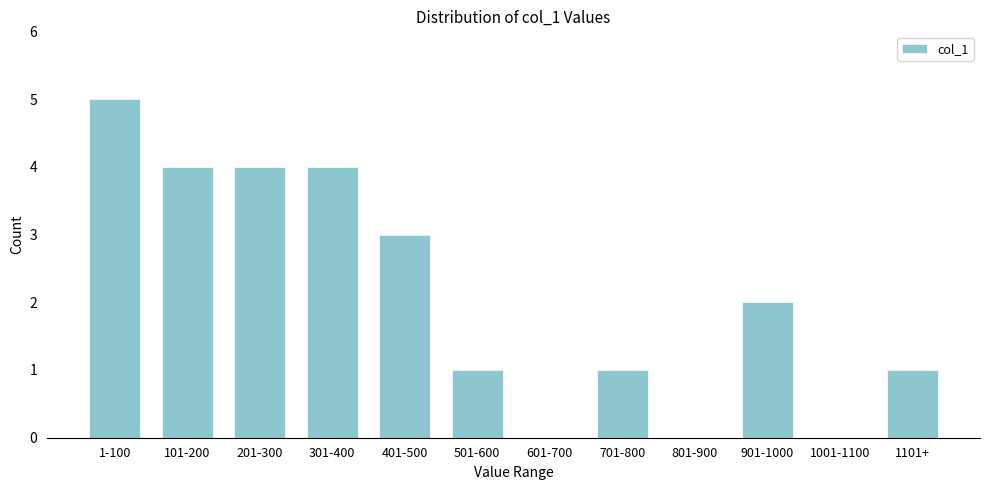

Reading left to right, what are all the values shown in this chart?

1-100=5	101-200=4	201-300=4	301-400=4	401-500=3	501-600=1	601-700=0	701-800=1	801-900=0	901-1000=2	1001-1100=0	1101+=1